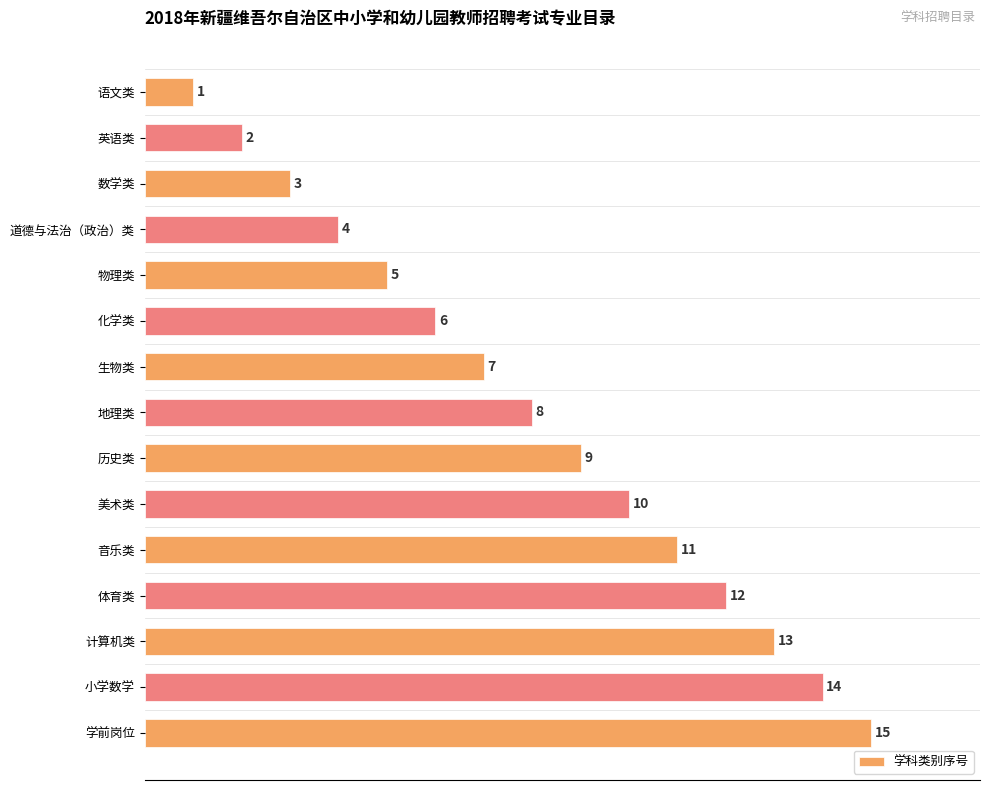

How many bars are there in total?

15